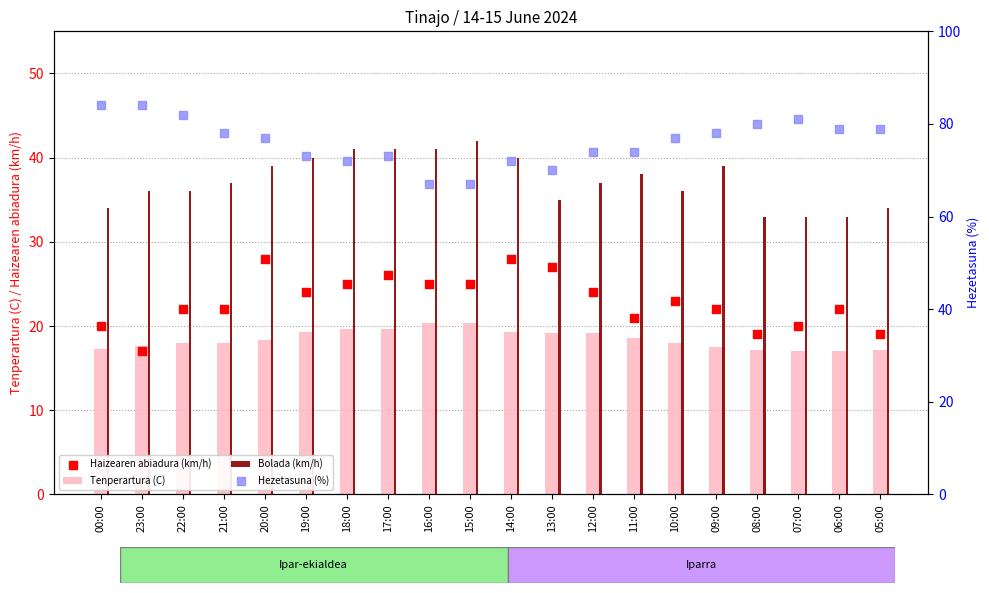

Which series has the largest total across all categories?

Hezetasuna (%)